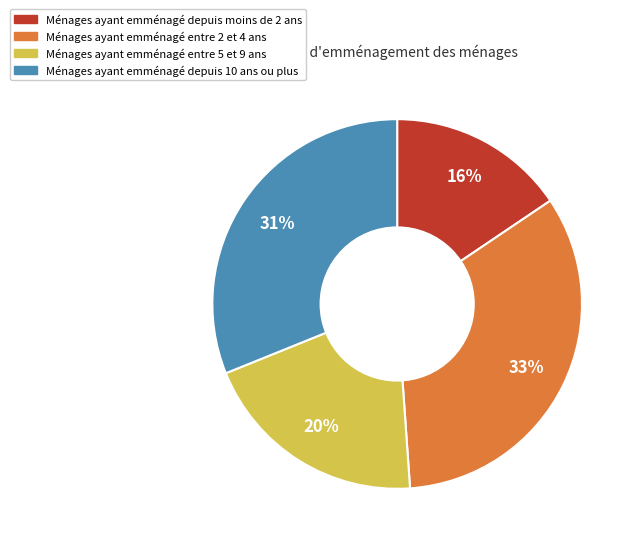

How many segments does this pie chart have?

4